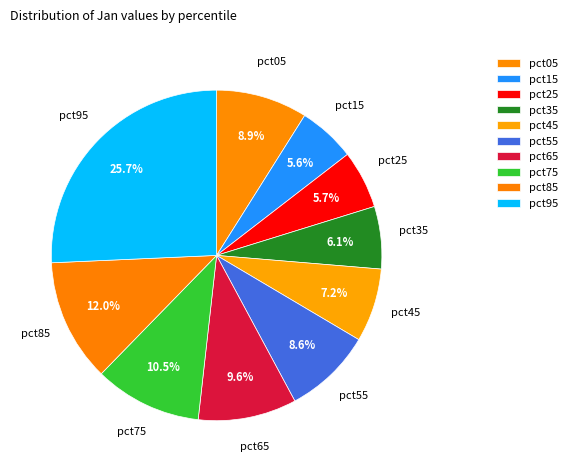

To the nearest percent, what is the combined percentage of pct05 and pct45?

16%